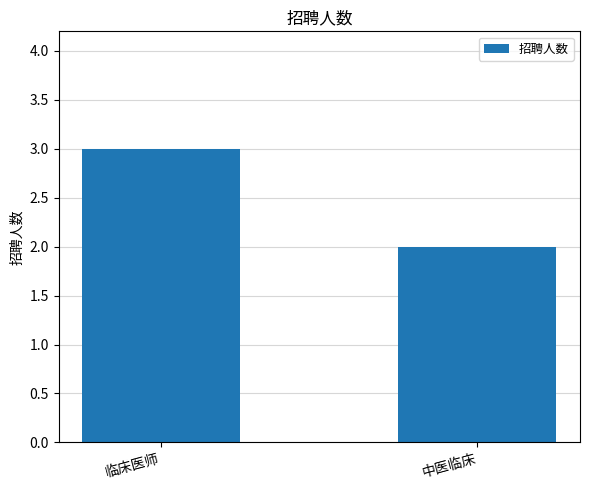

What is the greatest value displayed?

3